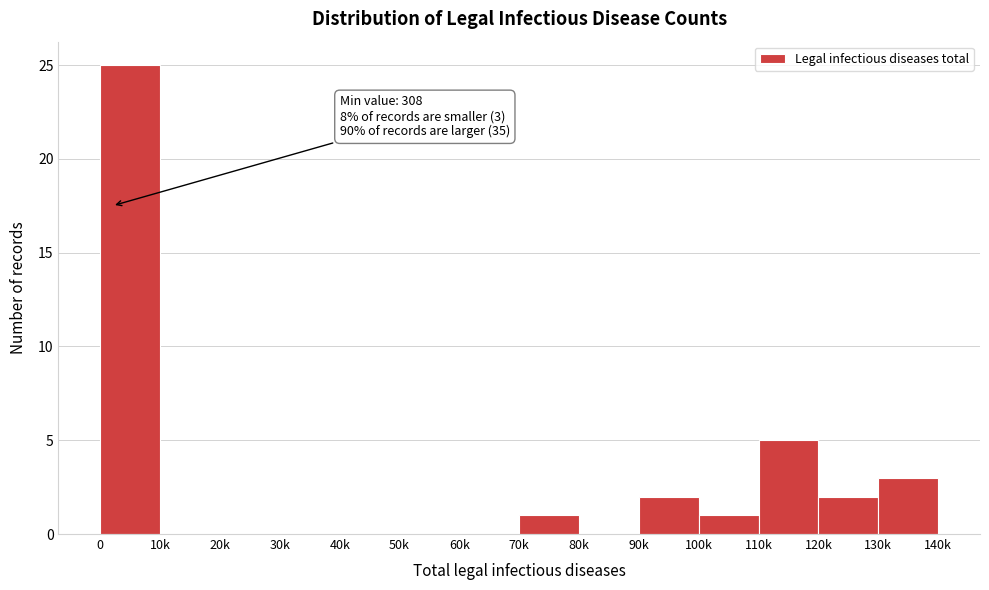

Reading right to left, list all the values displayed in this chart.

130k=3	120k=2	110k=5	100k=1	90k=2	80k=0	70k=1	60k=0	50k=0	40k=0	30k=0	20k=0	10k=0	0=25